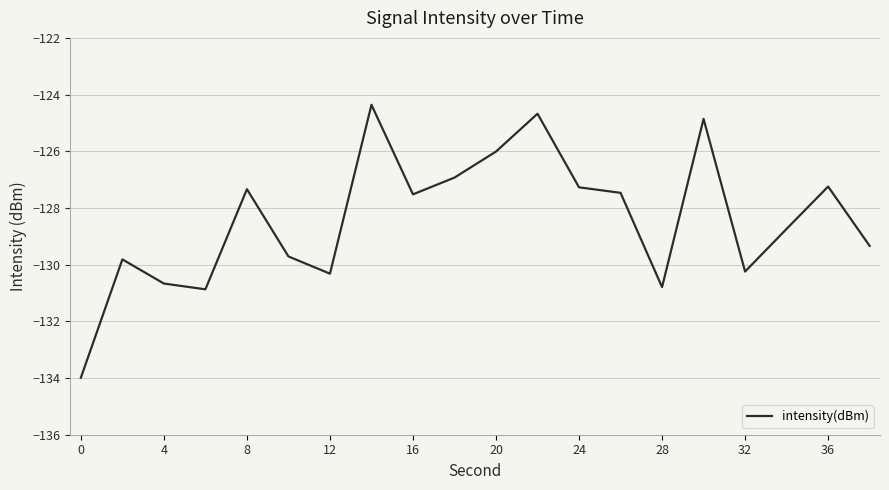

What is the smallest value displayed?

-134.0